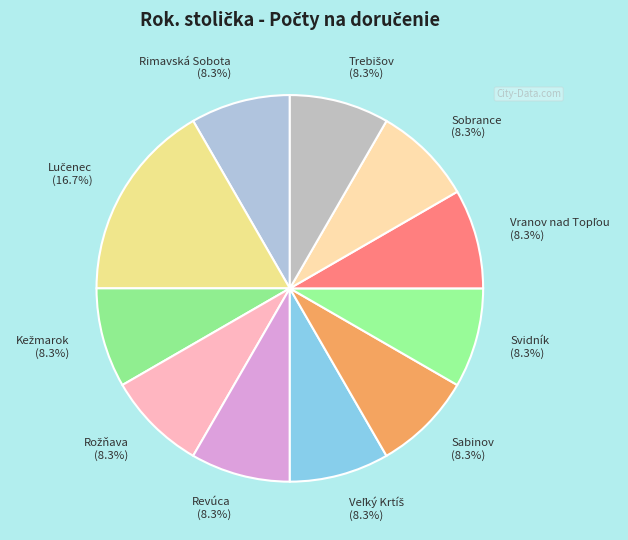

Is there any slice that represents more than half of the pie?

No